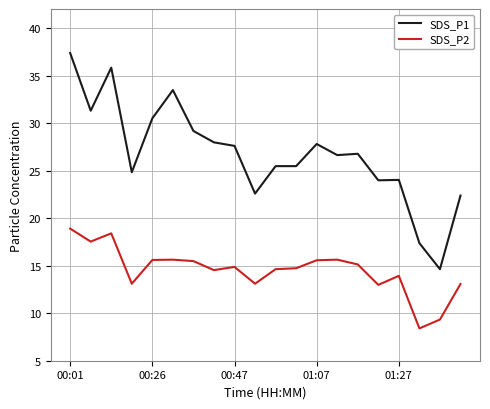

What is the smallest value displayed?

8.4